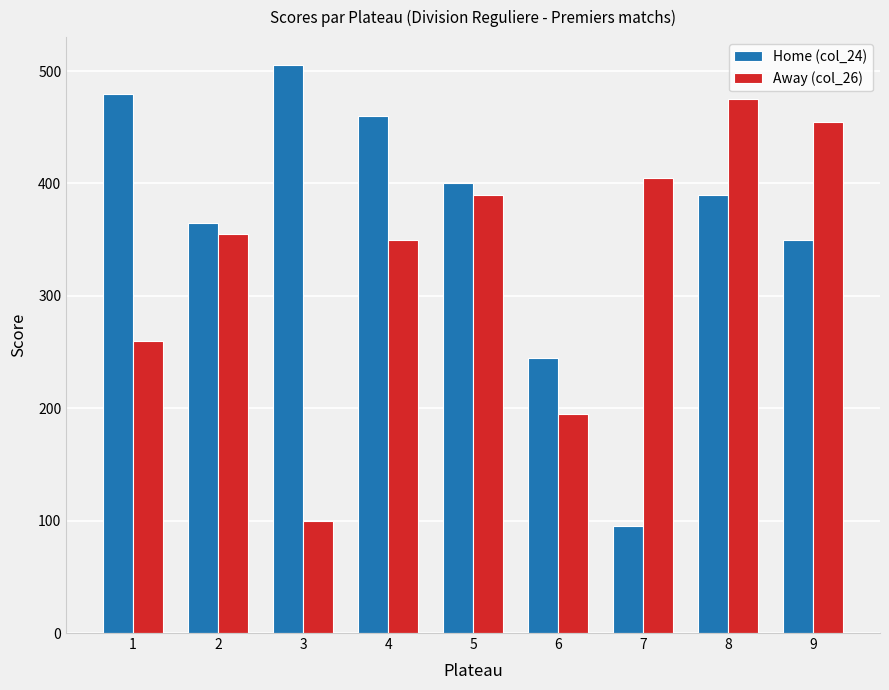

Which series has the largest total across all categories?

Home (col_24)